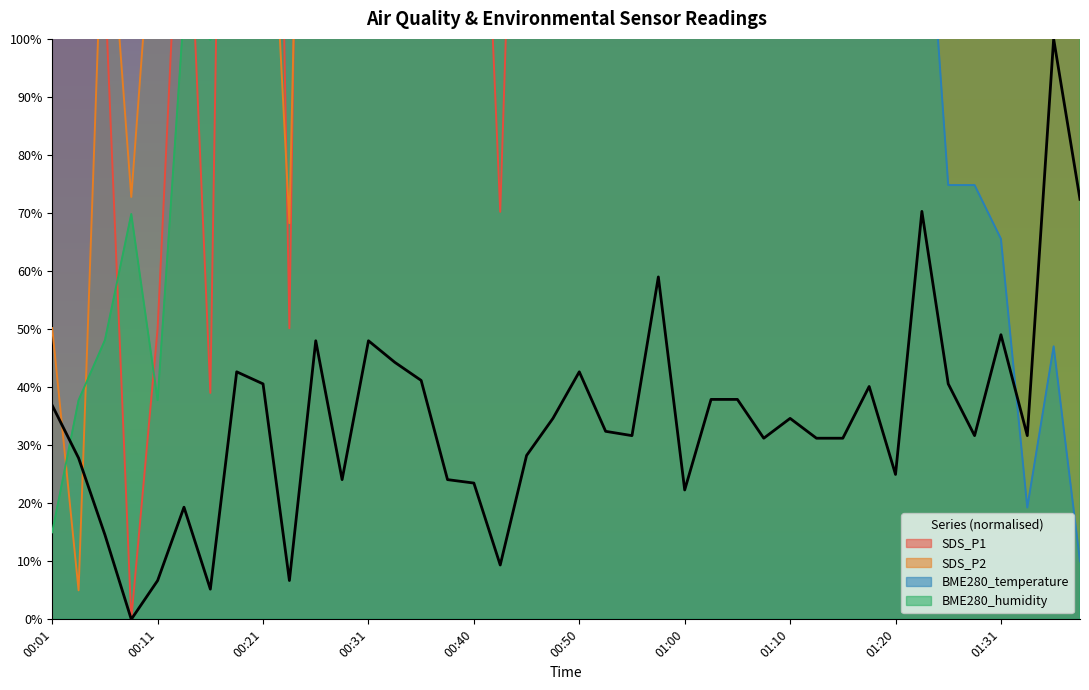

What is the total value across all series at 00:58?

1634.9